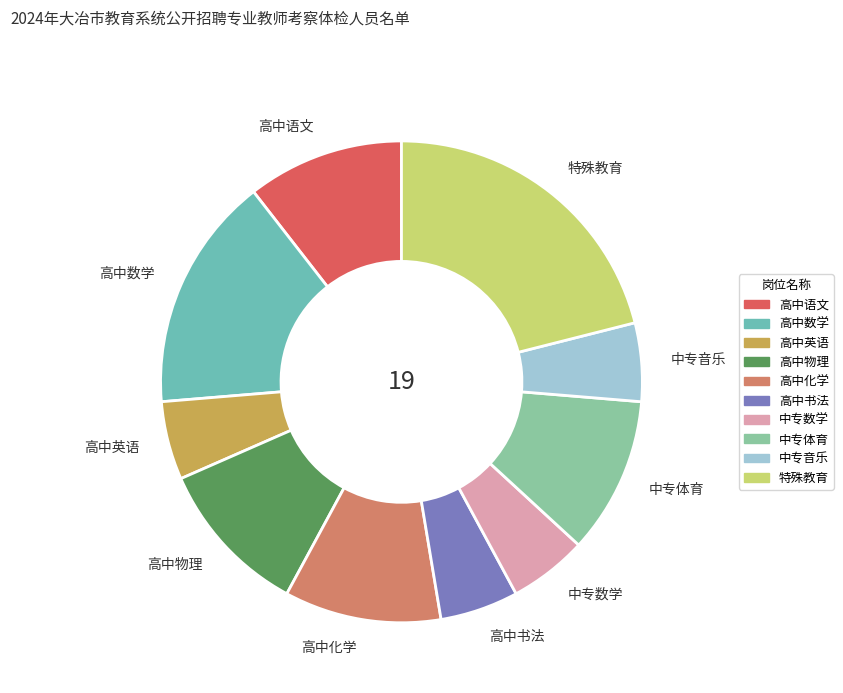

The 中专音乐 slice represents 15% of the pie. True or false?

False